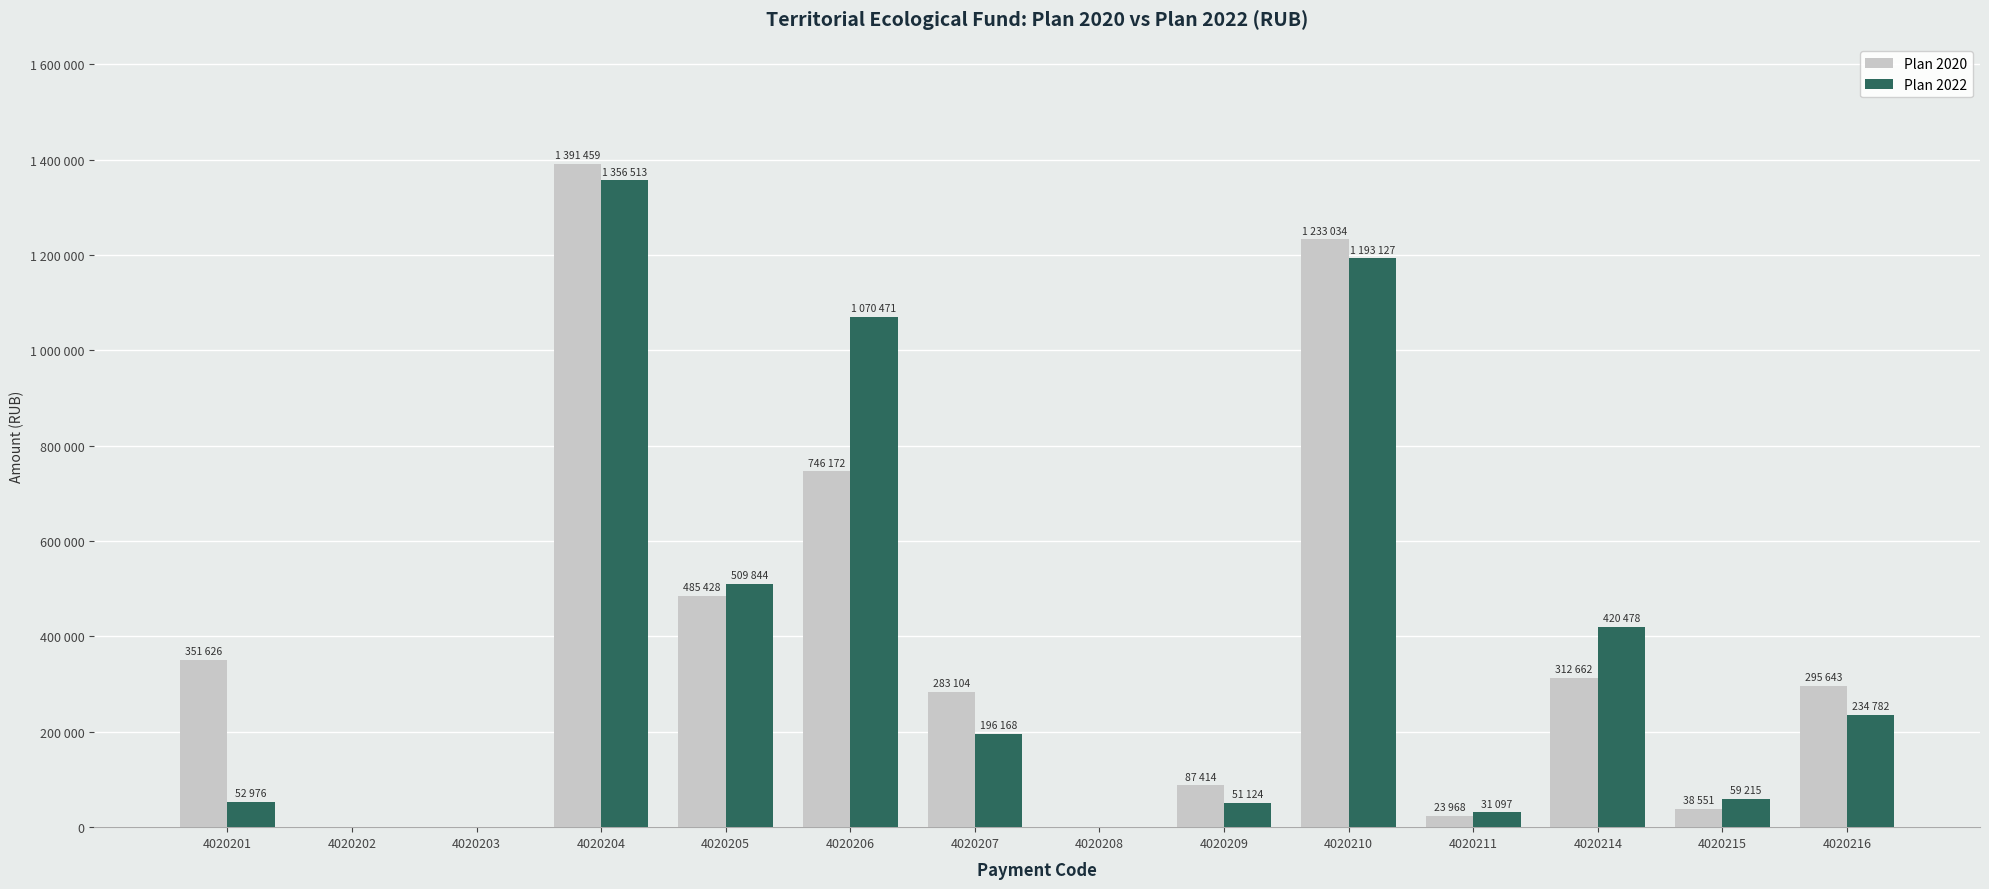

What are all the series names shown in the legend?

Plan 2020, Plan 2022